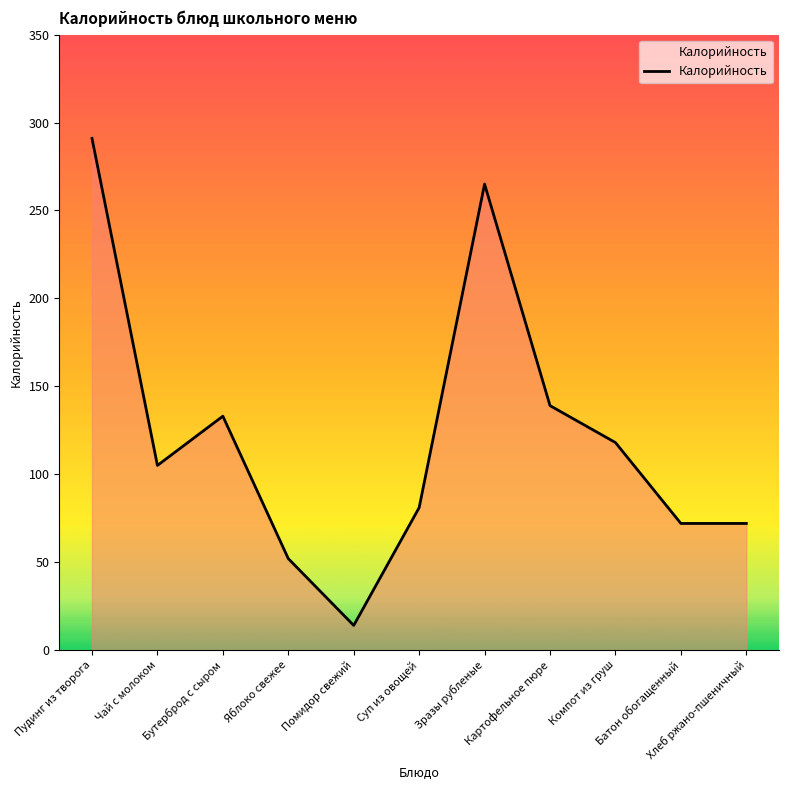

What value does the data have at Хлеб ржано-пшеничный, to the nearest 10?

70